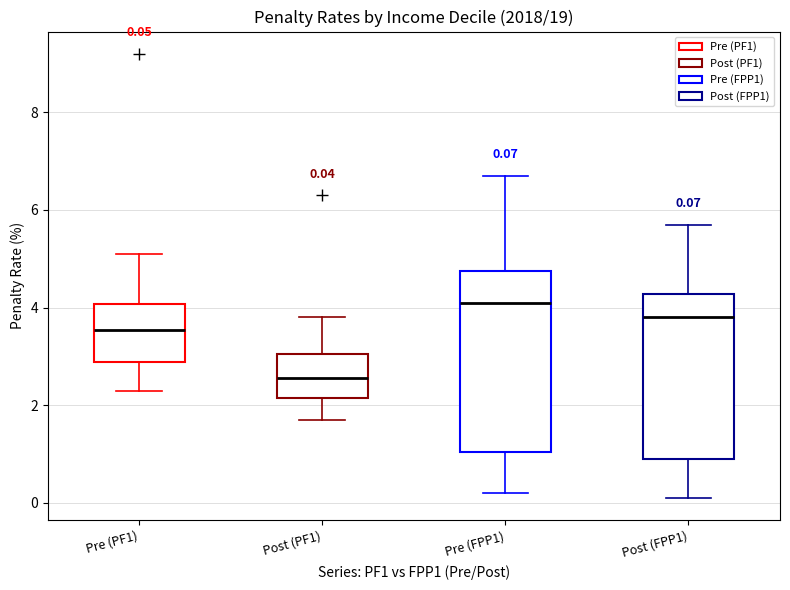

Which box is the tallest, from its lower edge to its upper edge?

Pre (FPP1)